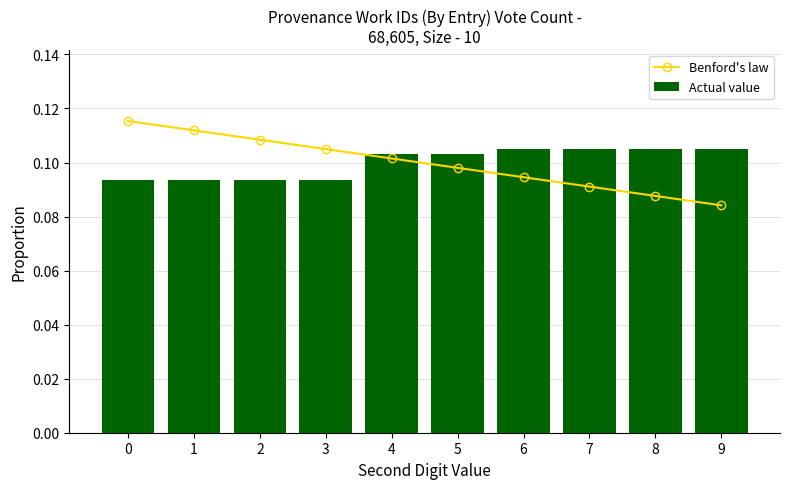

What are all the series names shown in the legend?

Benford's law, Actual value